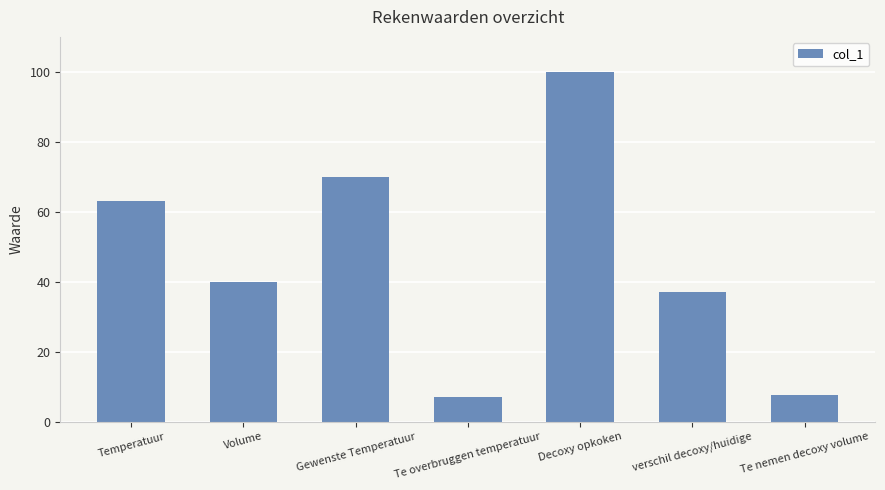

Which has a higher value, Te overbruggen temperatuur or Volume?

Volume